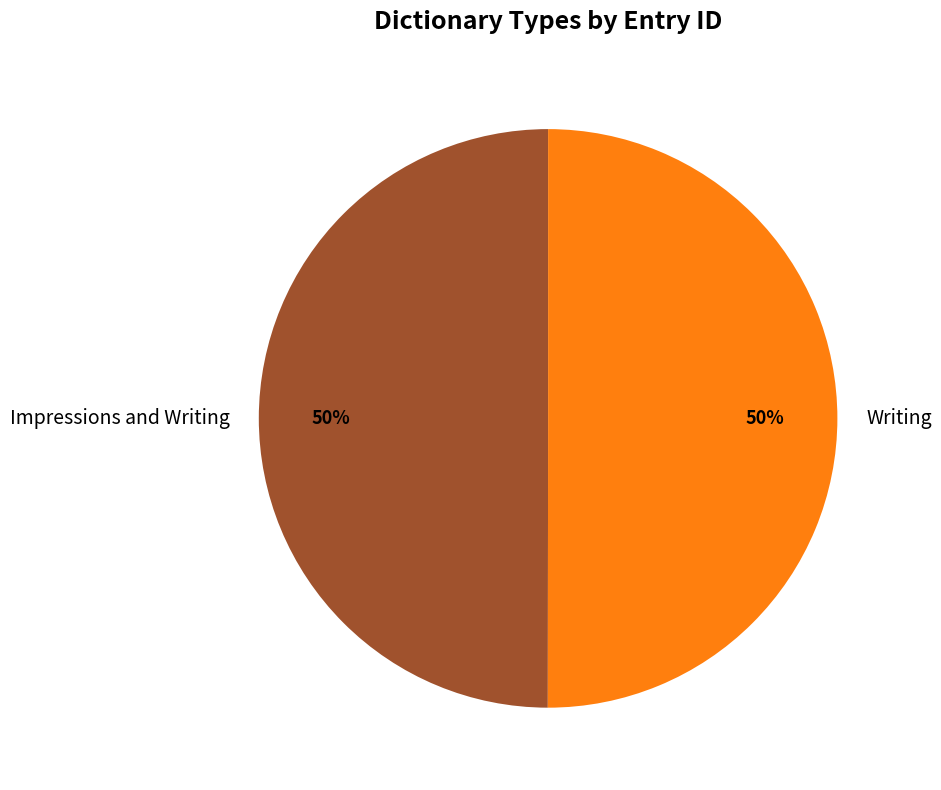

Is it true that Writing is 50% of the pie?

True